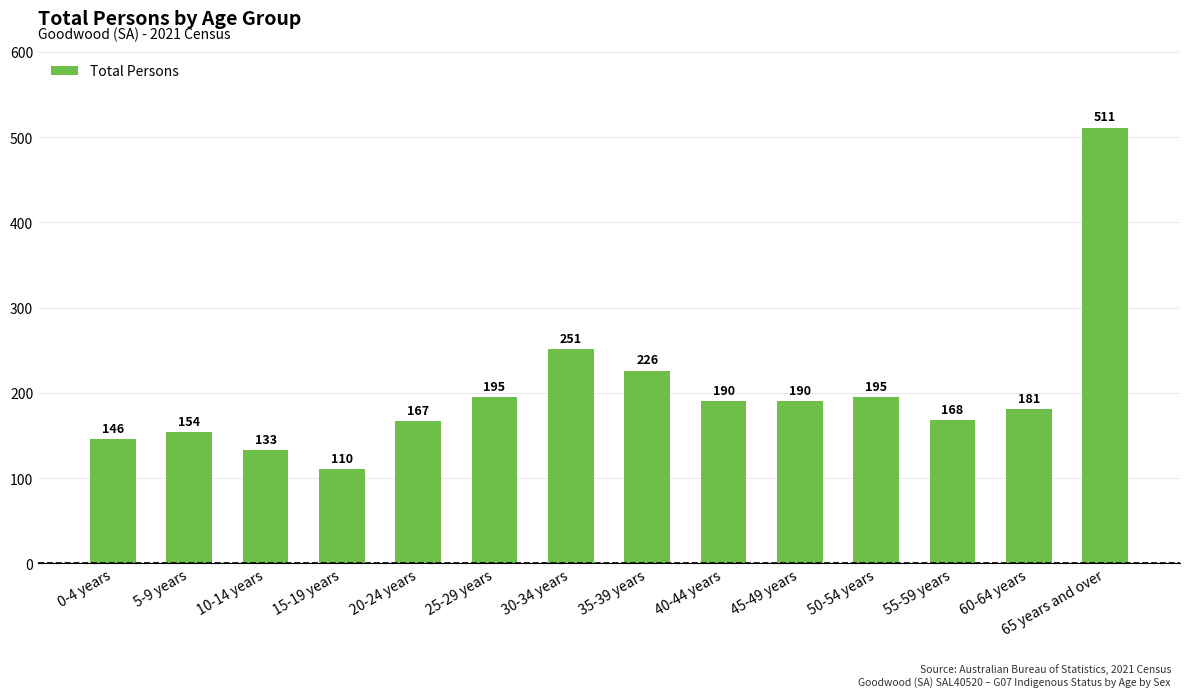

What is the ratio of the value at 40-44 years to the value at 45-49 years?

1.0